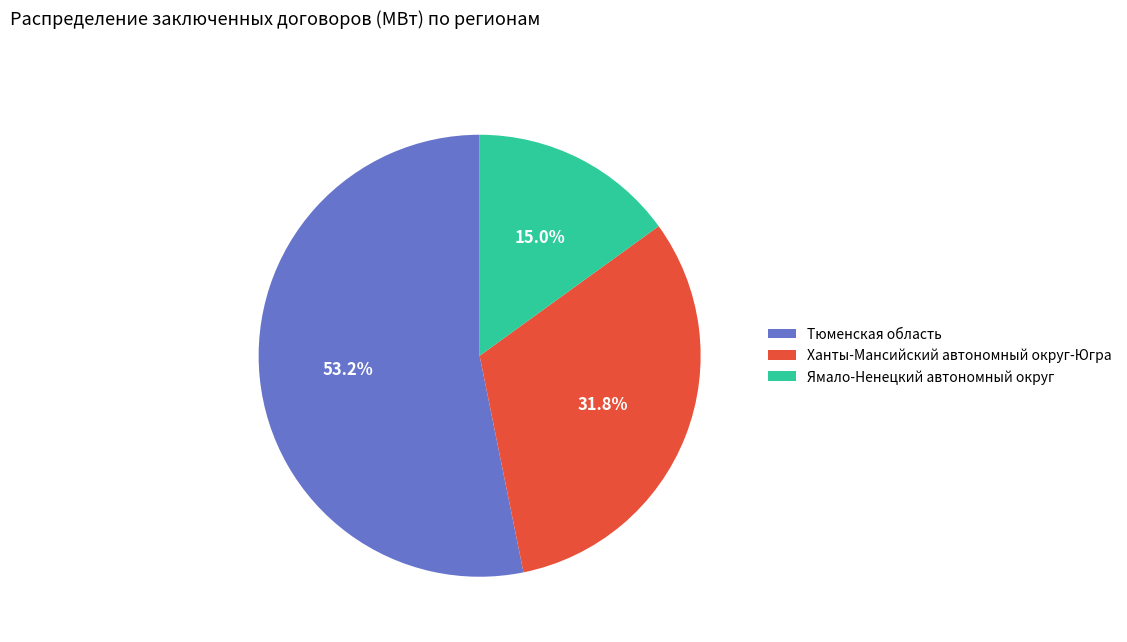

True or false: Тюменская область accounts for 53% of the total.

True